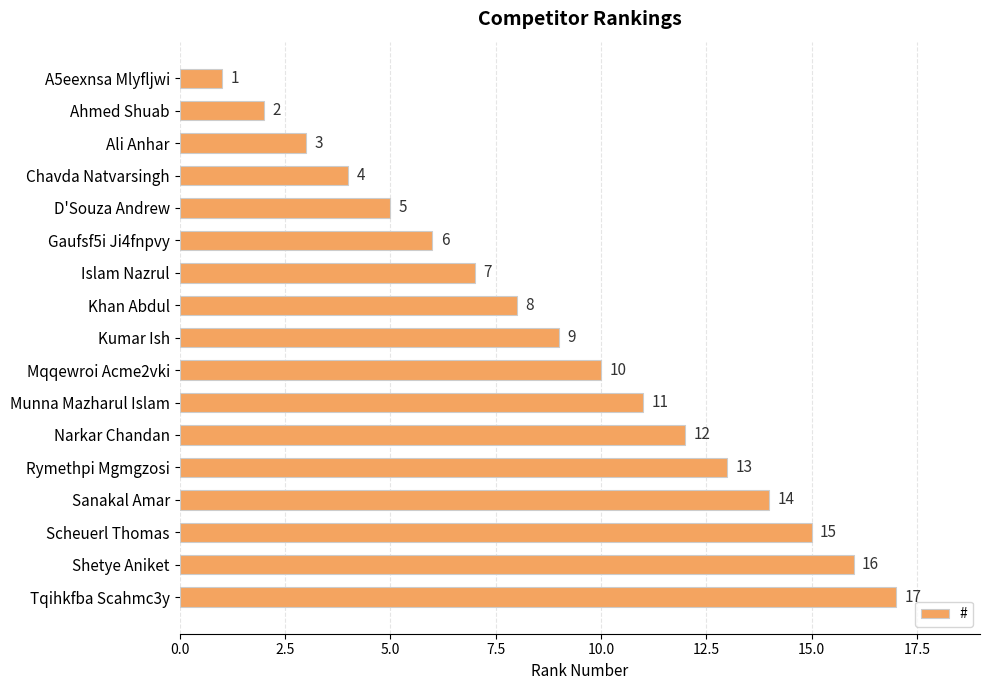

What is the value of the 3rd bar from the top?

3